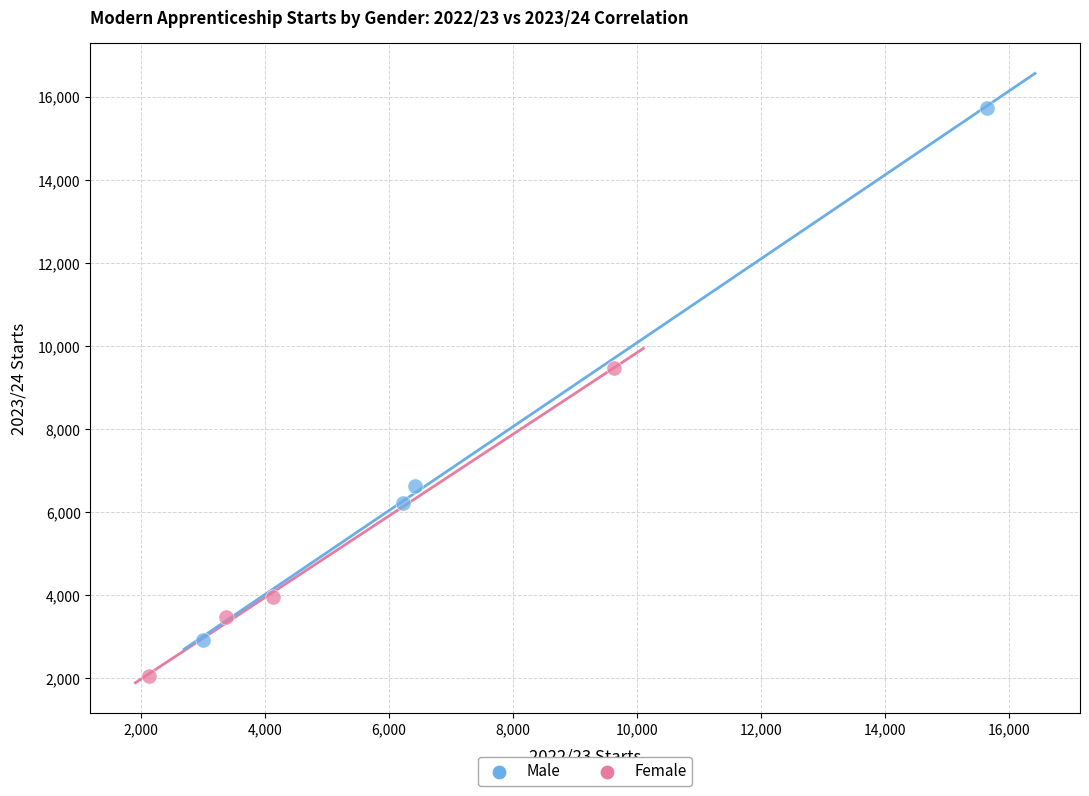

Which series reaches the minimum Y coordinate?

Female